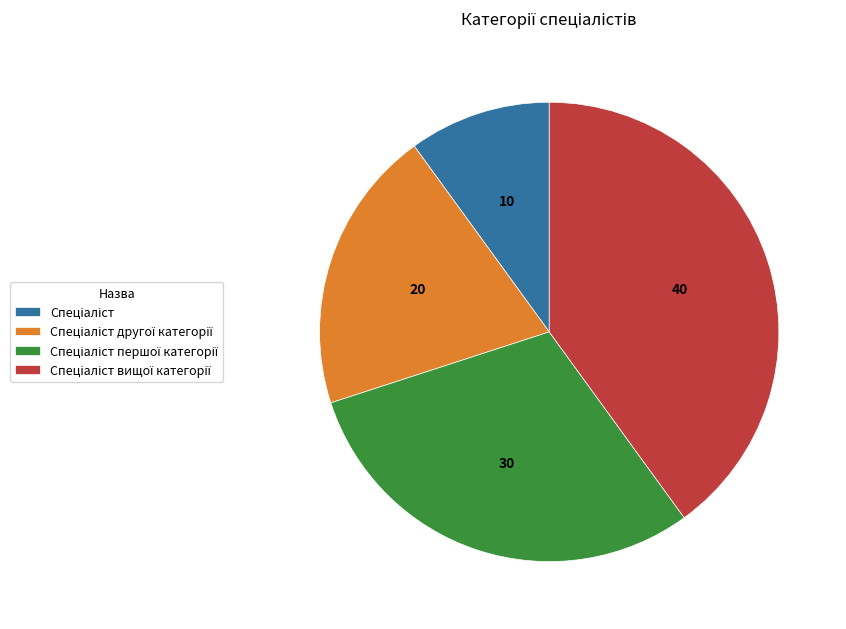

Count the number of slices in the pie.

4